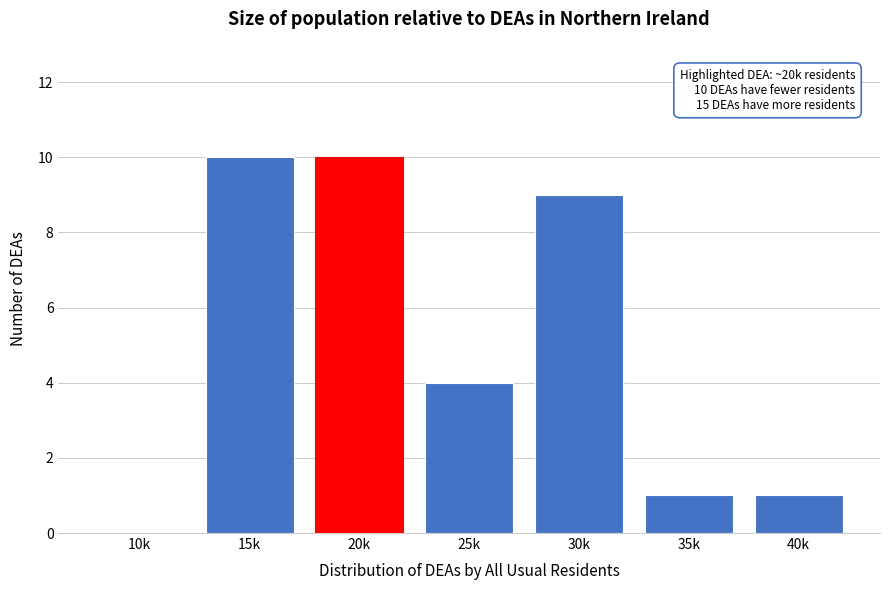

Reading right to left, transcribe all the data shown in this chart.

40k=1	35k=1	30k=9	25k=4	20k=10	15k=10	10k=0